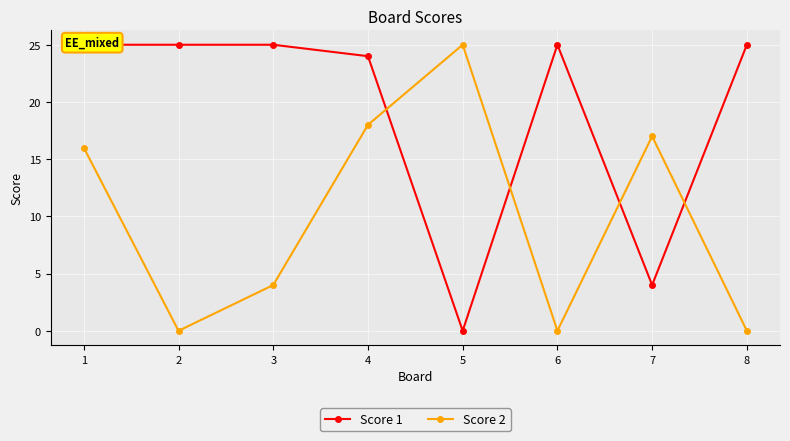

Reading left to right, what are all the values shown in this chart?

Score 1: 1=25	2=25	3=25	4=24	5=0	6=25	7=4	8=25
Score 2: 1=16	2=0	3=4	4=18	5=25	6=0	7=17	8=0